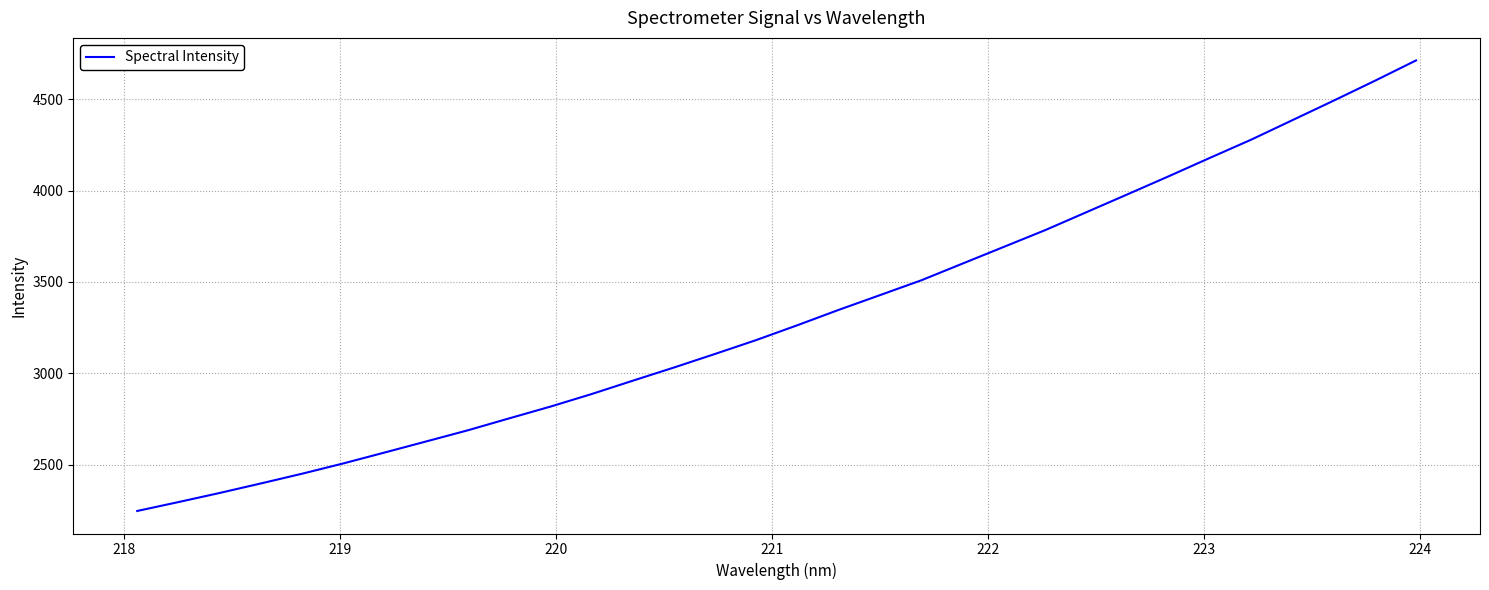

What is the minimum value shown in the chart?

2246.7